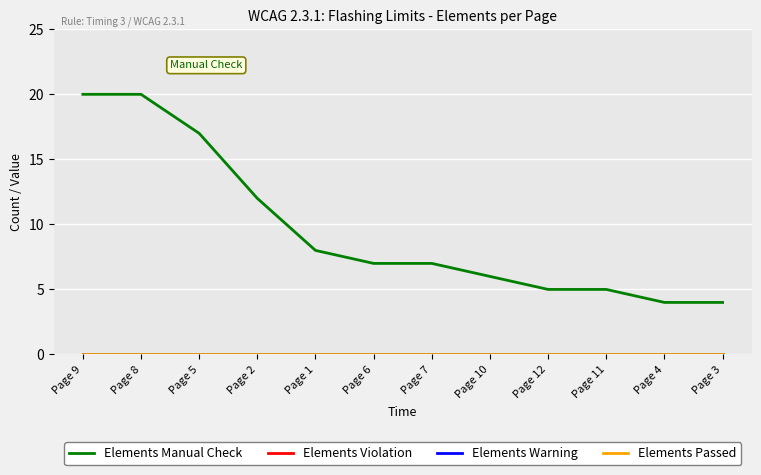

Which category has the lowest value in the Elements Warning series?

Page 9